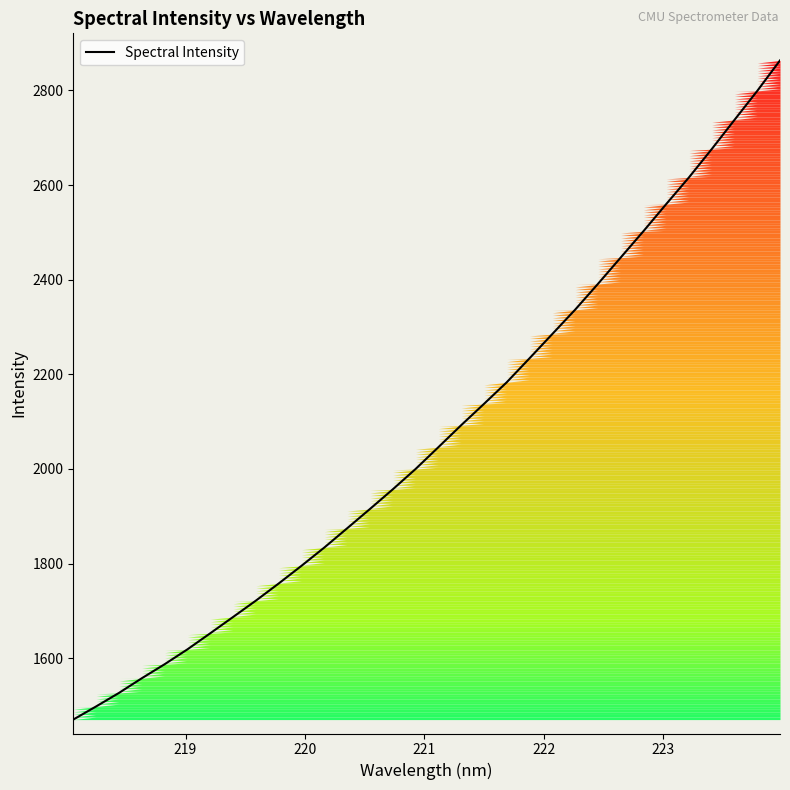

How many lines are shown in the chart?

1